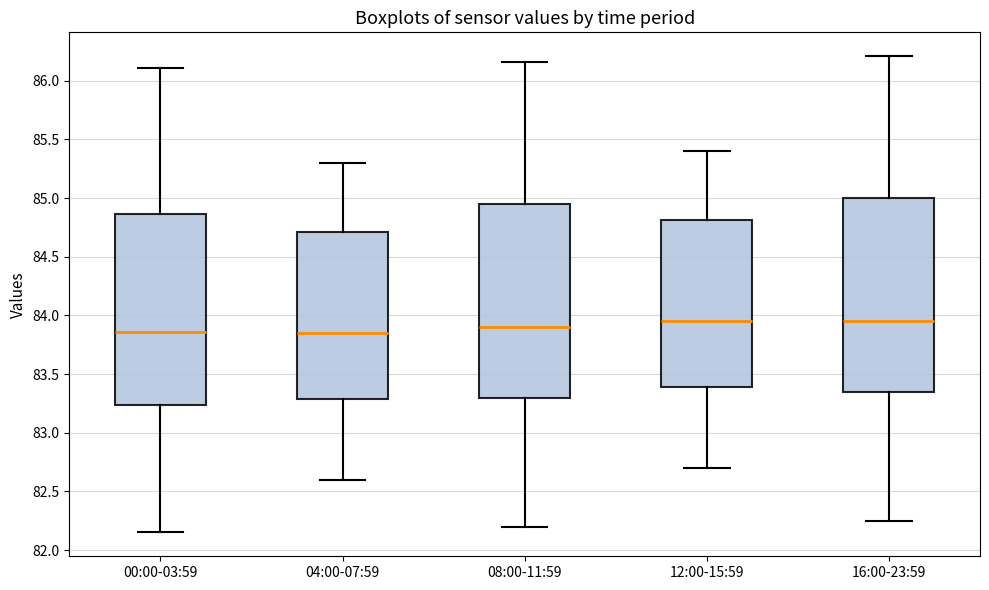

Where is the lower edge of the box for 04:00-07:59 on the y-axis? The values are not printed on the chart, so give them approximately, as read against the axis.

83.30